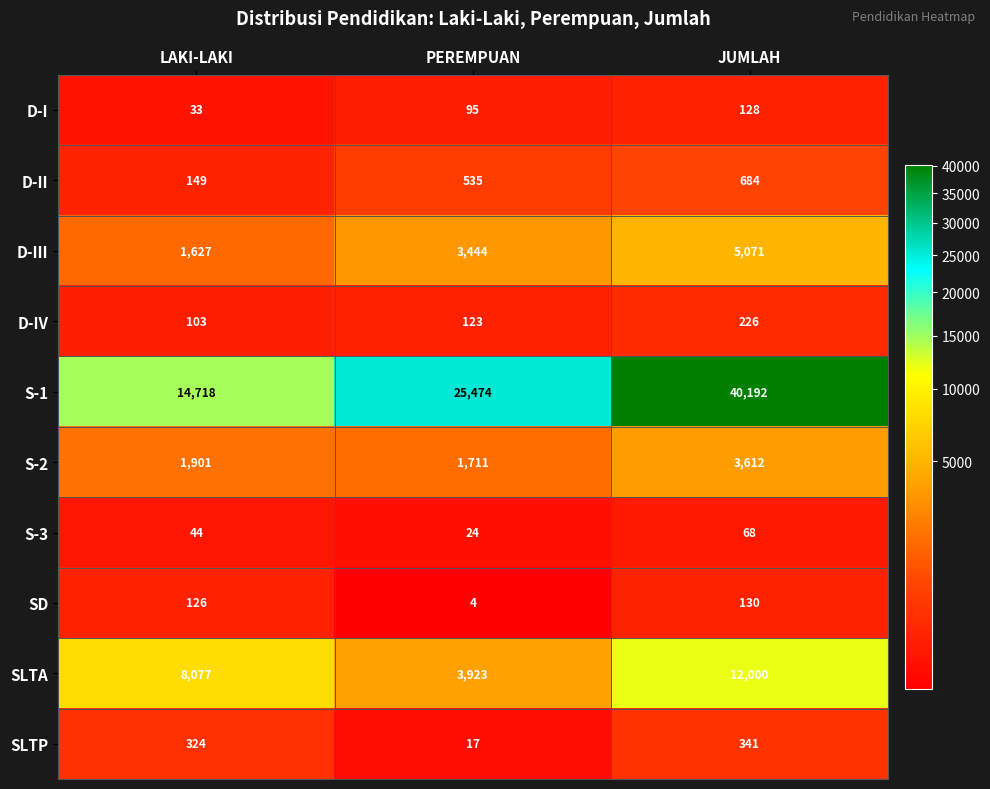

What is the minimum value shown in the chart?

4